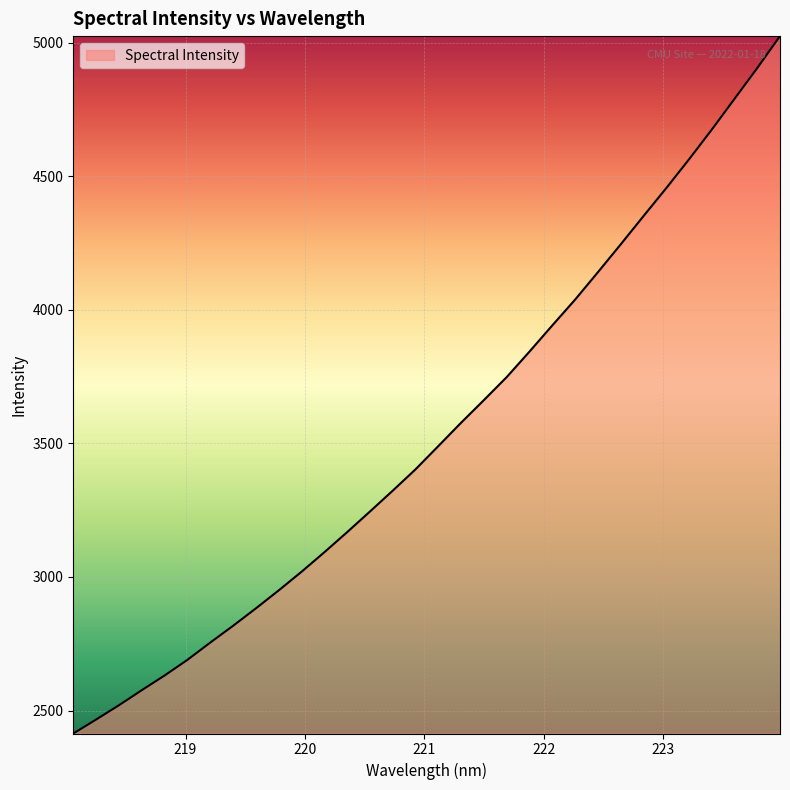

What is the difference between the maximum and minimum values?

2609.8